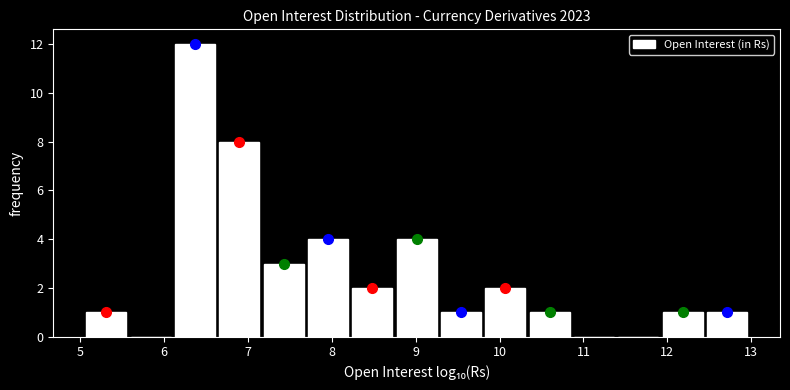

Which range on the x-axis has the tallest bar?

6.1 to 6.6